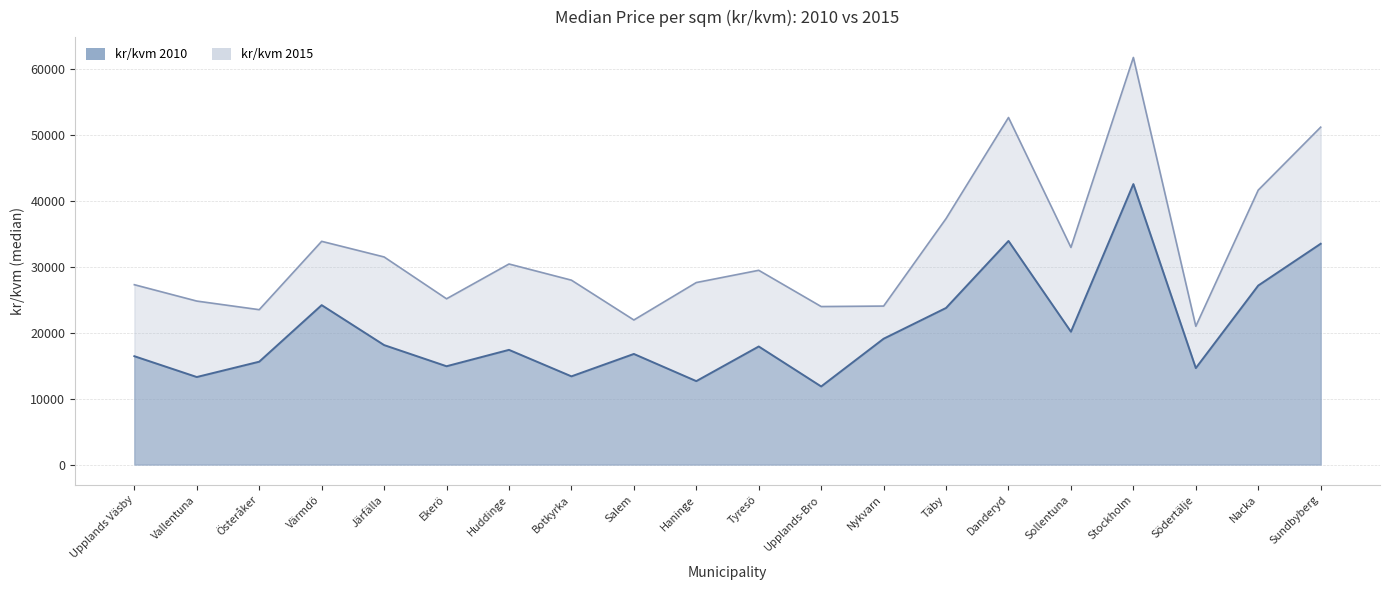

What position from the right is Salem?

12